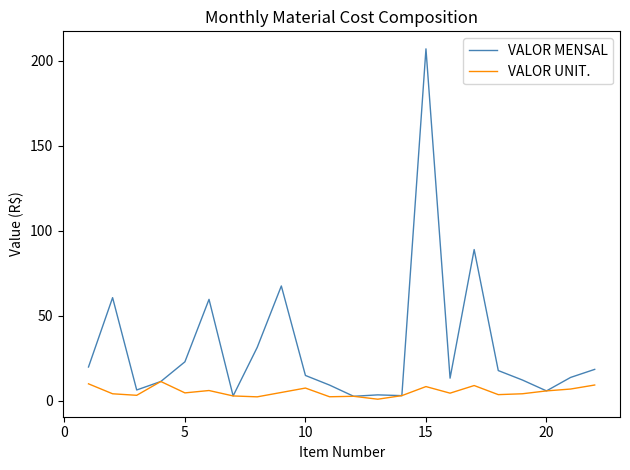

What is the highest value of the VALOR UNIT. series?

11.3